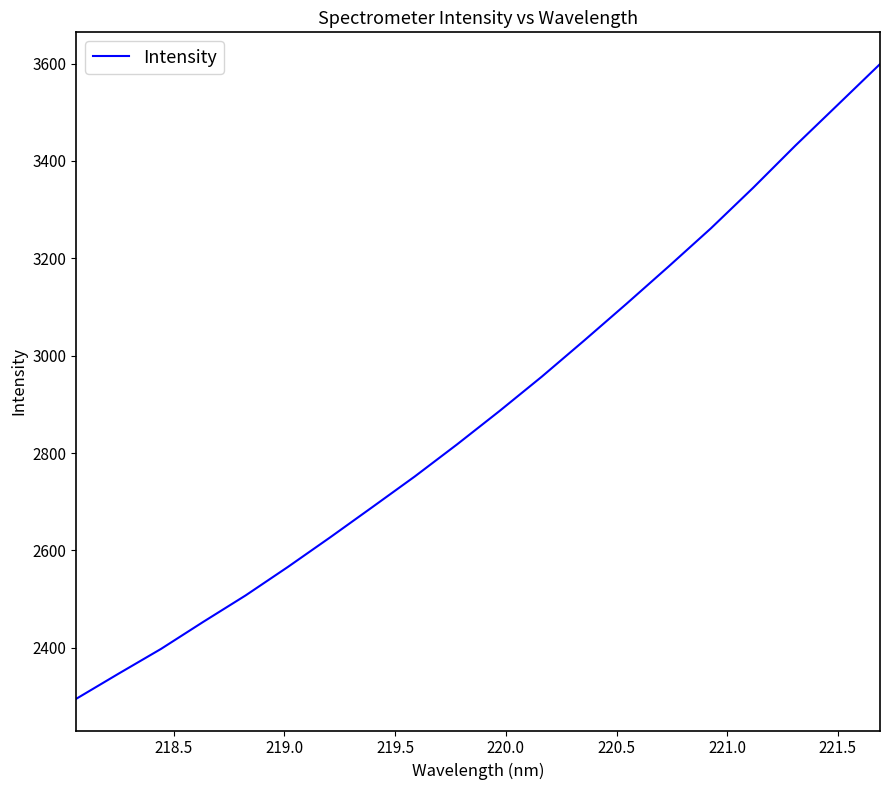

True or false: the data has more than 2 interior local peaks.

False